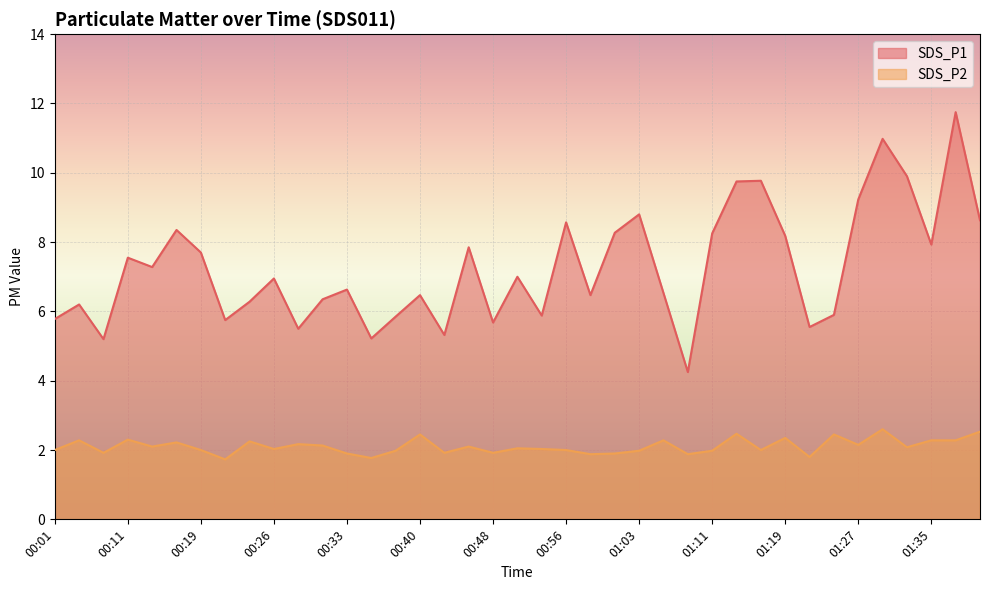

At which category does the chart reach its minimum across all series?

00:21